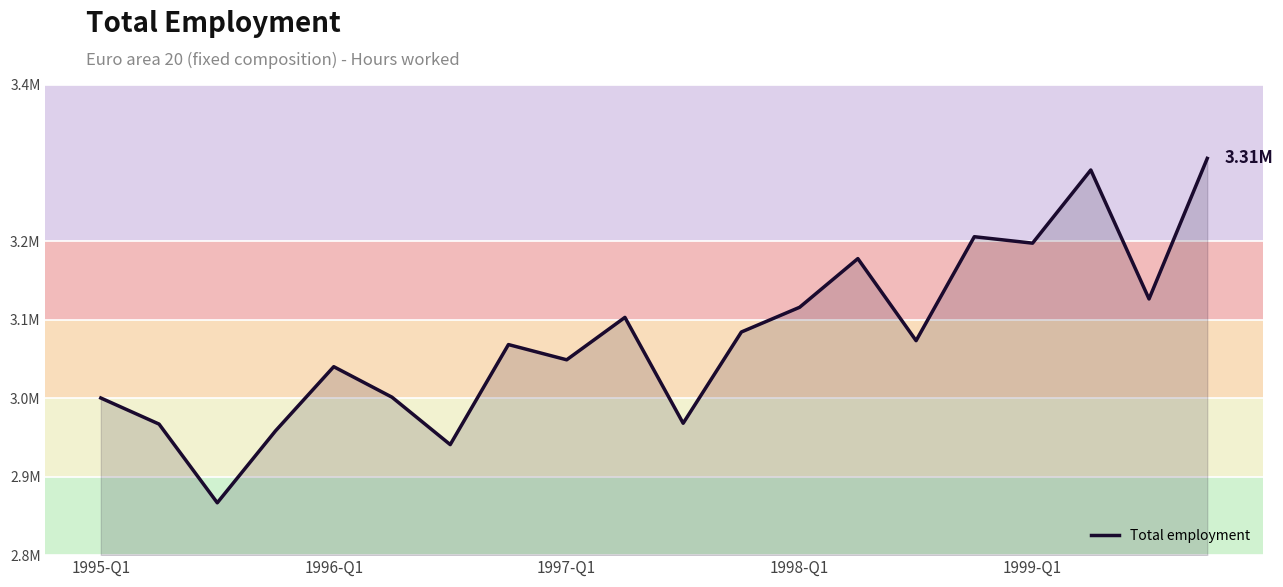

What is the difference between the maximum and minimum values?

439051.4